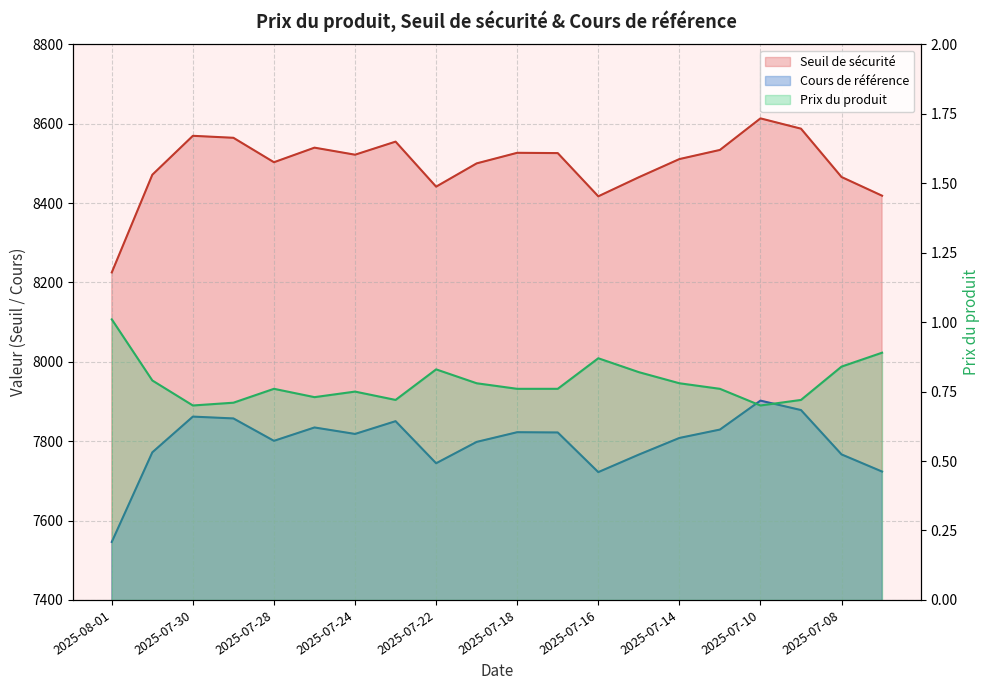

Reading left to right, extract all data points from this chart.

Seuil de sécurité: 8225.3	8471.4	8569.5	8564.5	8503.0	8539.7	8521.9	8554.9	8441.4	8500.1	8526.7	8526.0	8417.1	8465.2	8510.9	8533.9	8613.5	8587.5	8465.7	8418.6
Cours de référence: 7546.2	7772.0	7862.0	7857.4	7800.9	7834.6	7818.3	7850.4	7744.4	7798.2	7822.7	7822.0	7722.1	7766.2	7808.2	7829.3	7902.2	7878.5	7766.7	7723.5
Prix du produit: 1.0	0.8	0.7	0.7	0.8	0.7	0.8	0.7	0.8	0.8	0.8	0.8	0.9	0.8	0.8	0.8	0.7	0.7	0.8	0.9